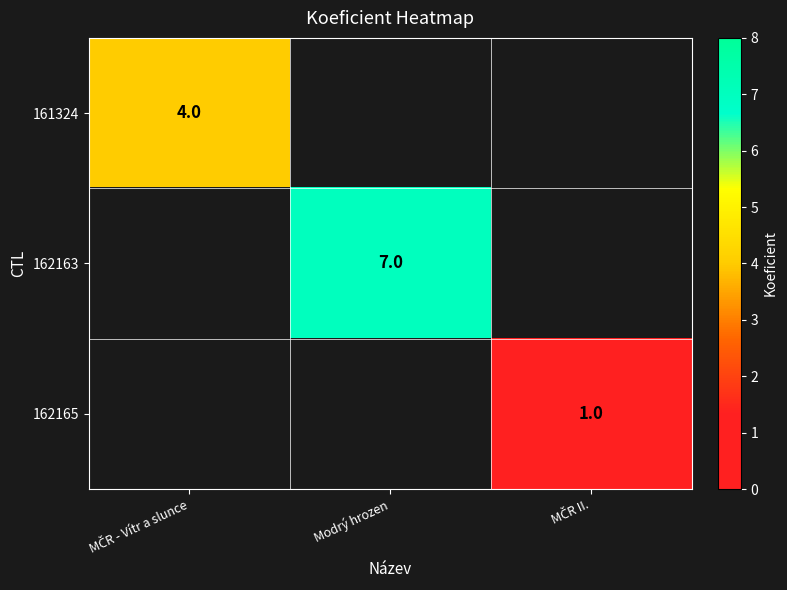

The 162163 series shows 7 at Modrý hrozen. True or false?

True